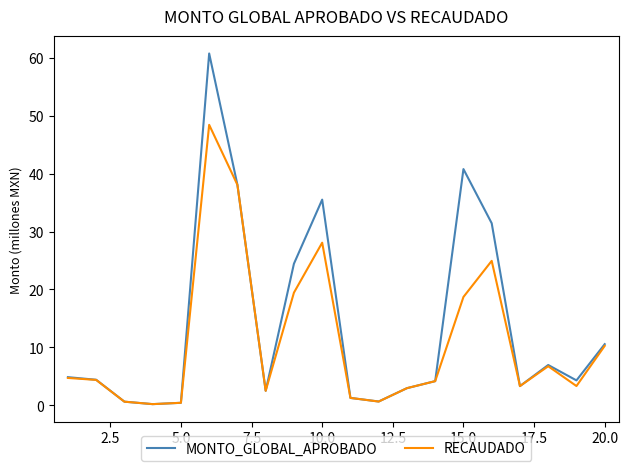

What is the maximum value for MONTO_GLOBAL_APROBADO?

60.8